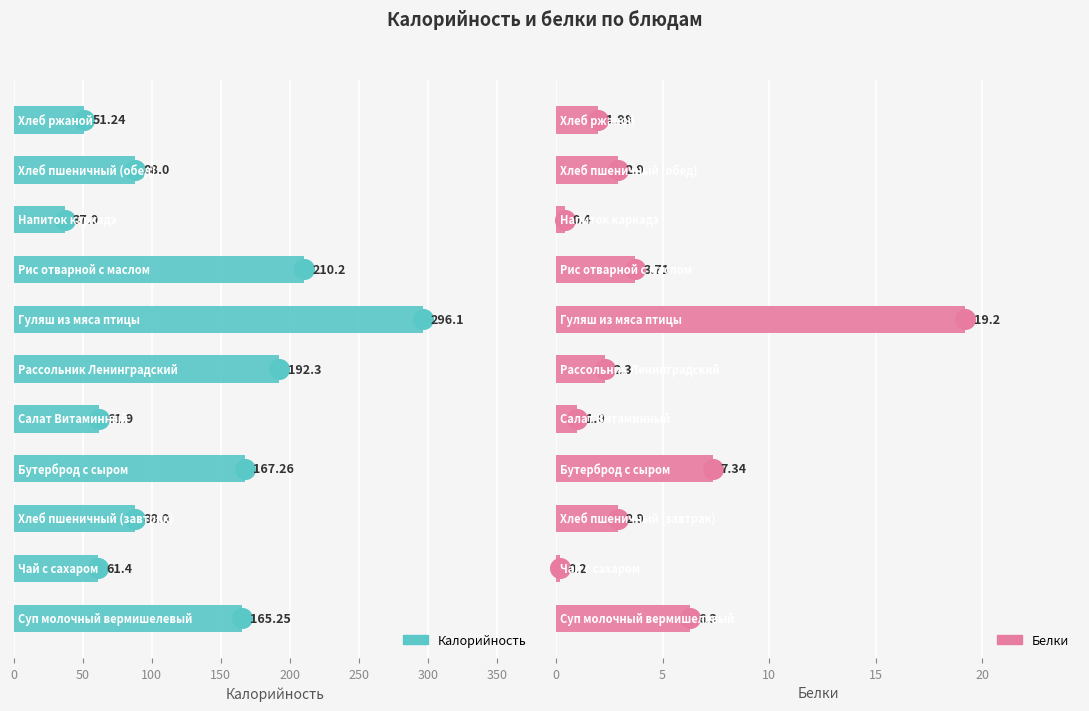

Which series has the largest Y range (max minus min)?

Калорийность